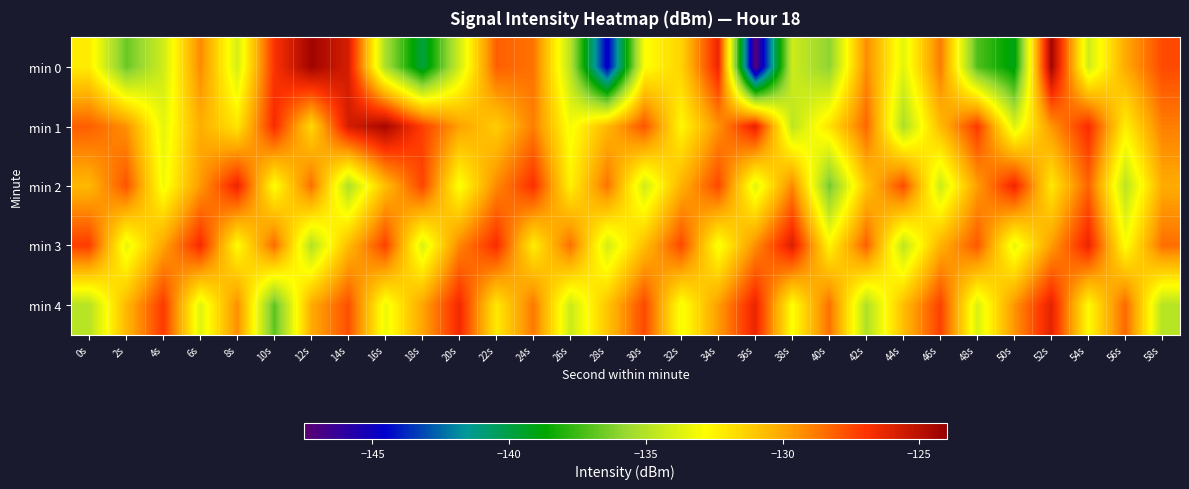

What is the smallest value displayed?

-147.4